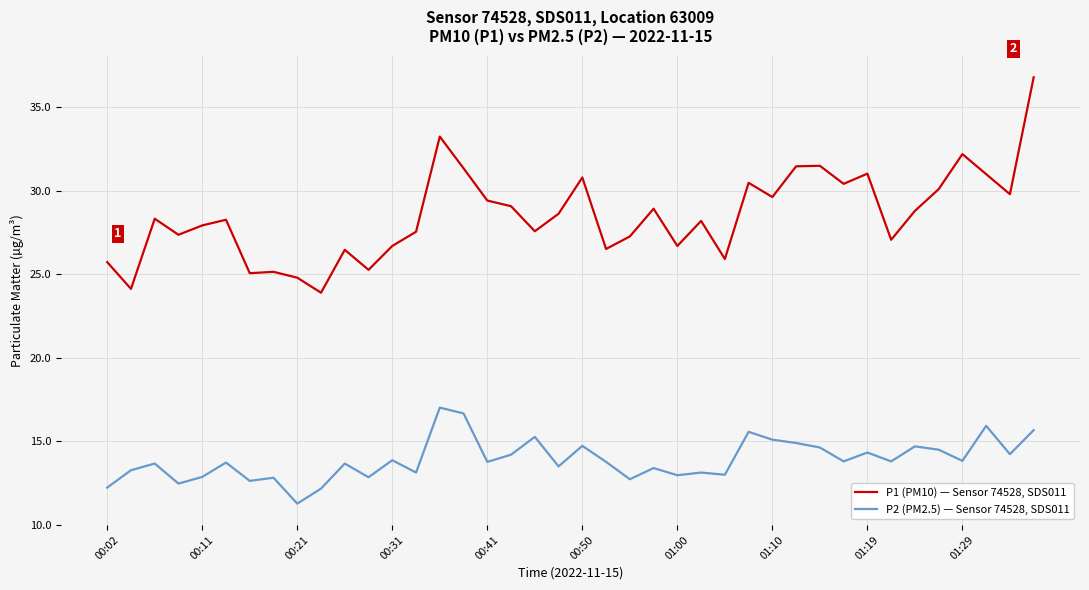

Which series has the widest spread of values?

P1 (PM10) — Sensor 74528, SDS011